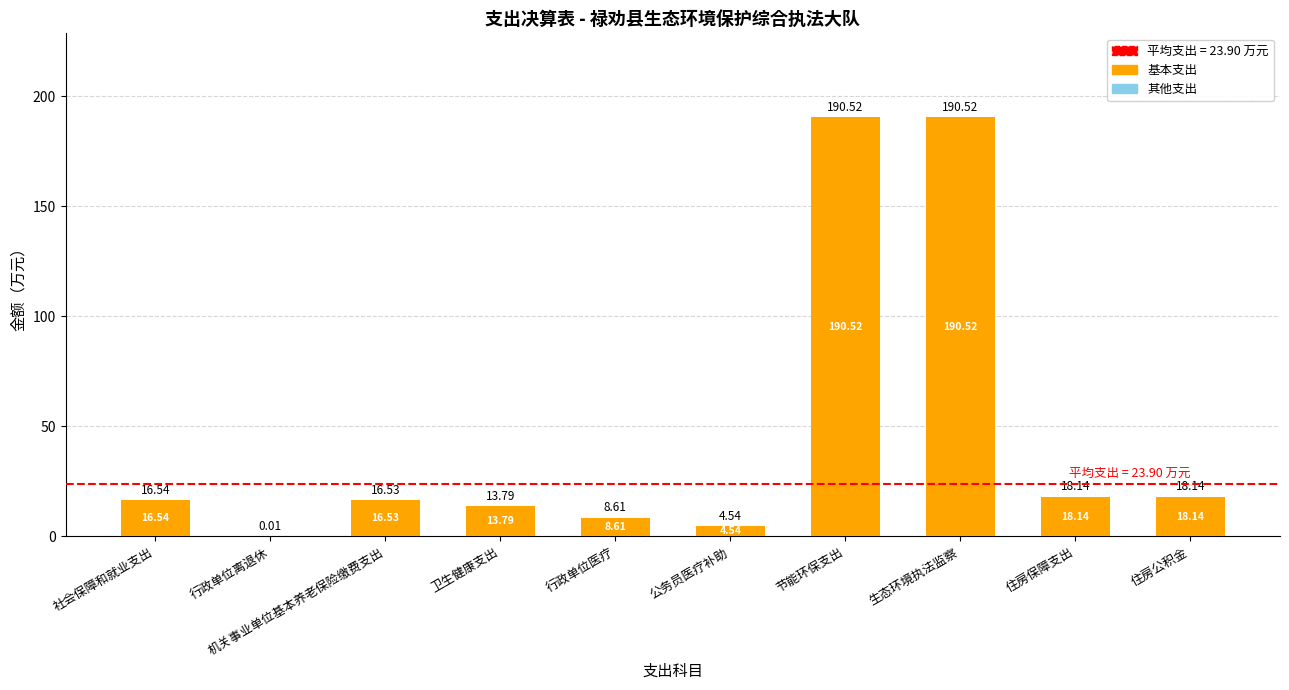

Count the number of categories in the chart.

10